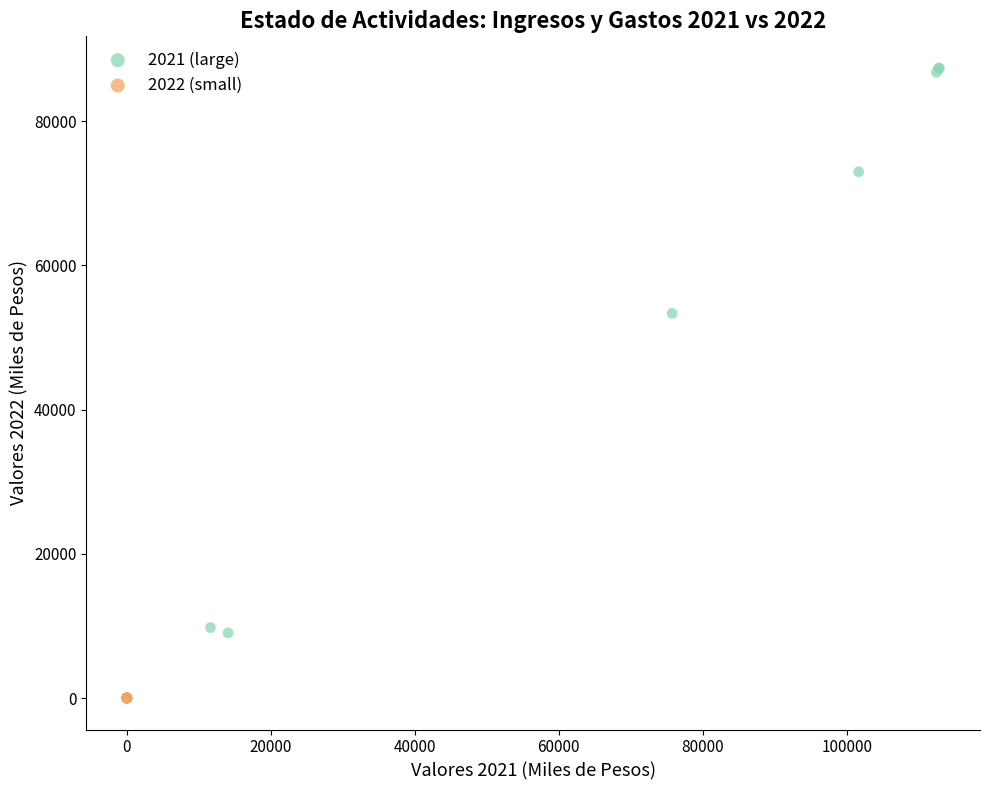

Which series contains the lowest Y value?

2022 (small)